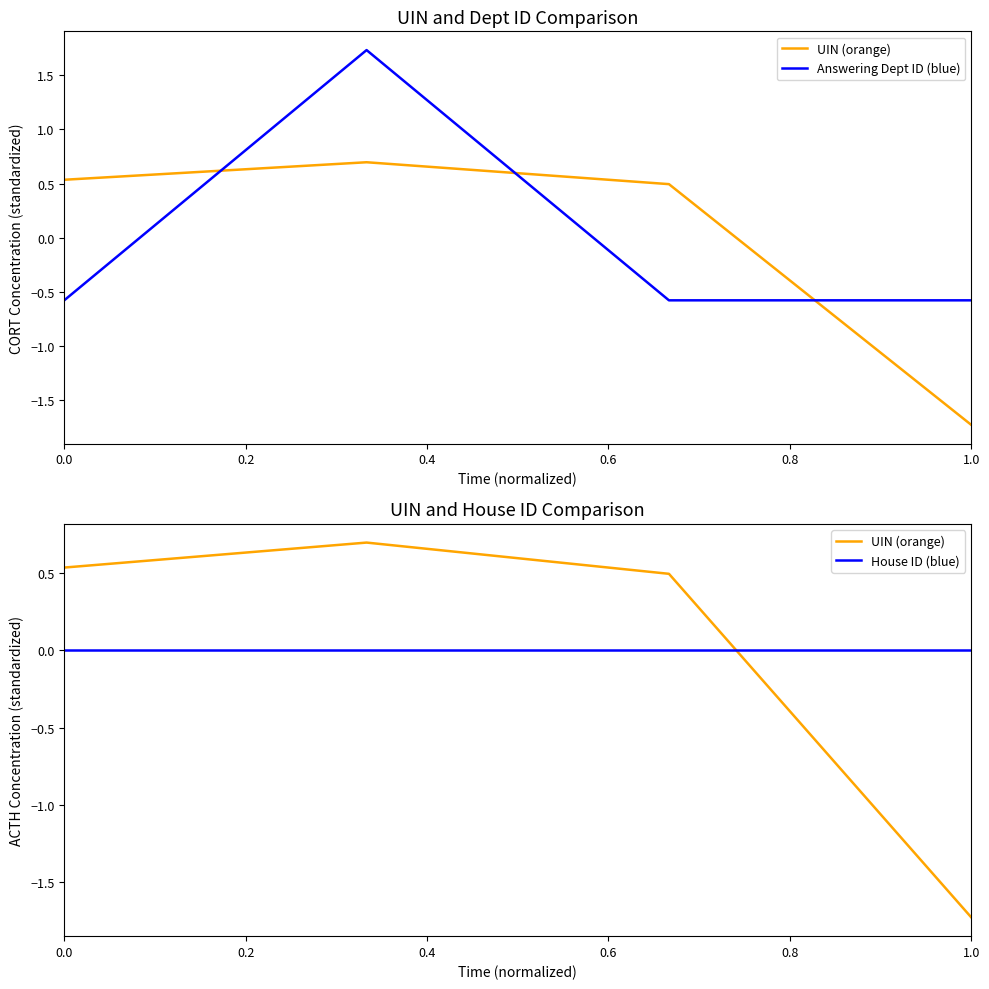

In UIN (orange), how many points are higher than both neighbors (excluding endpoints)?

1